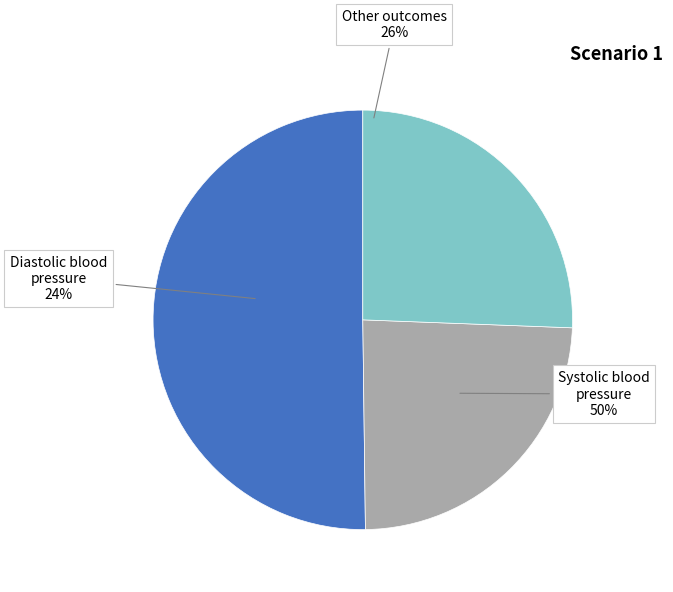

Which category has the biggest portion of the pie?

Systolic blood pressure